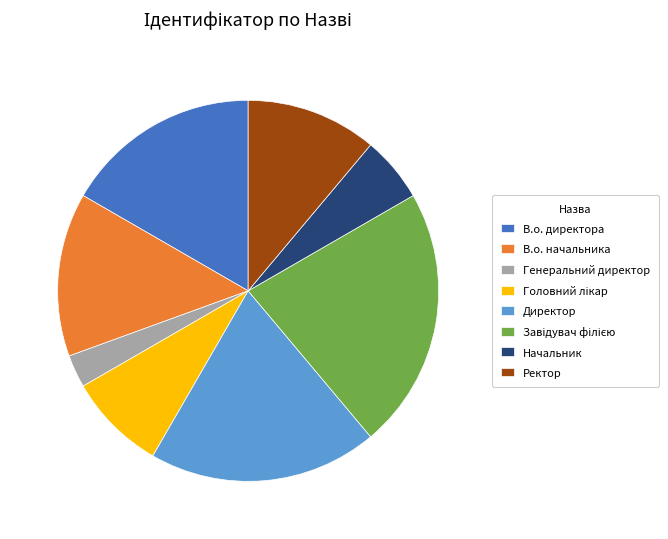

What is the smallest slice in the pie chart?

Генеральний директор